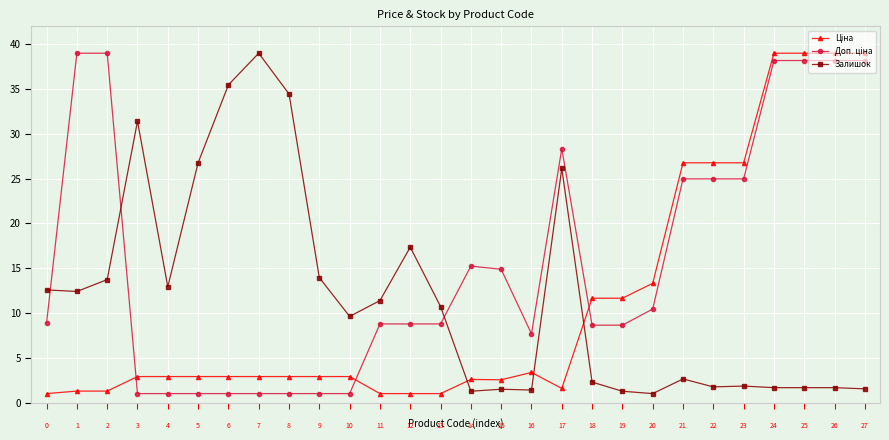

What is the average value of the Залишок series?

11.8